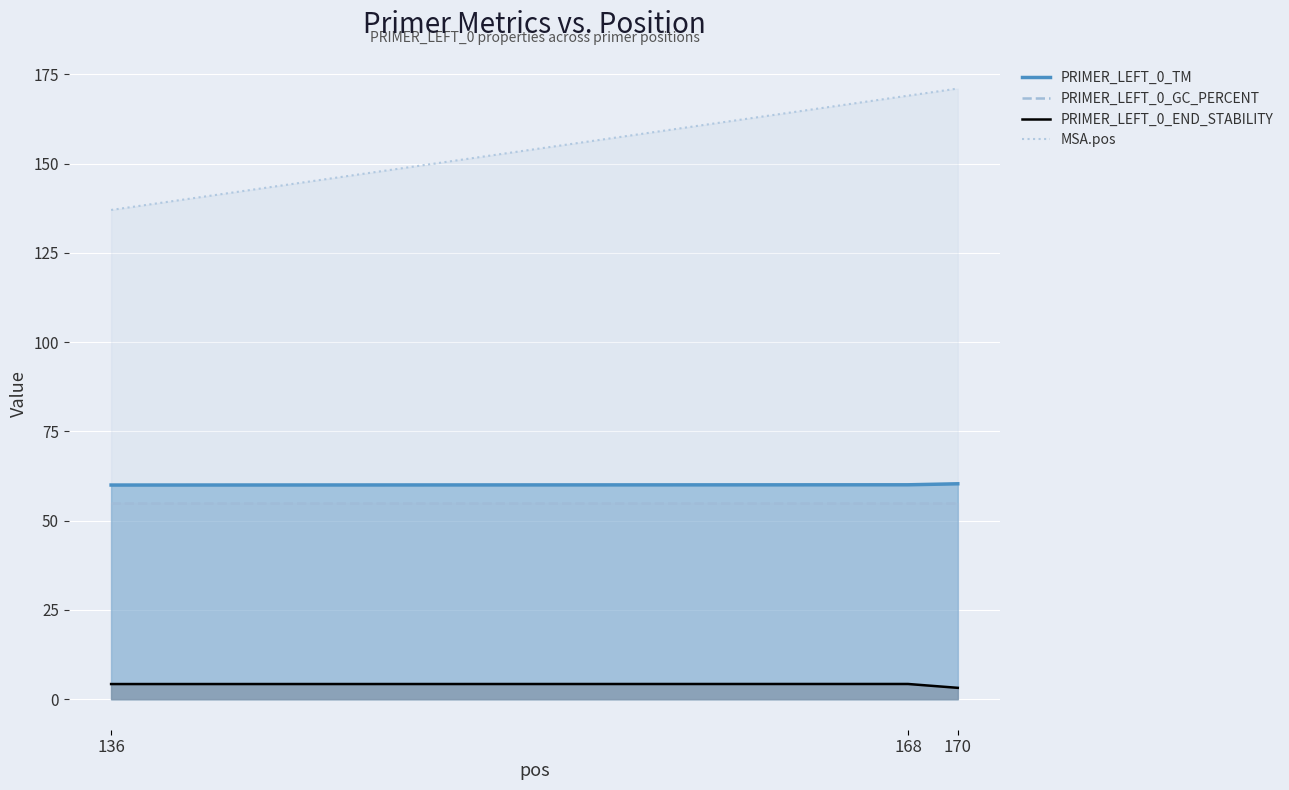

Which label corresponds to the smallest value in the chart?

170